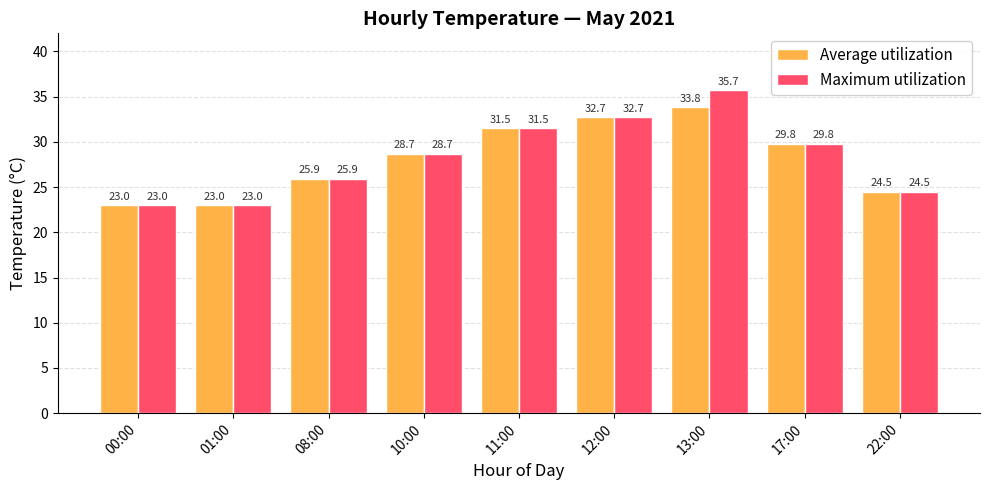

How many values in the Average utilization series exceed 28?

5